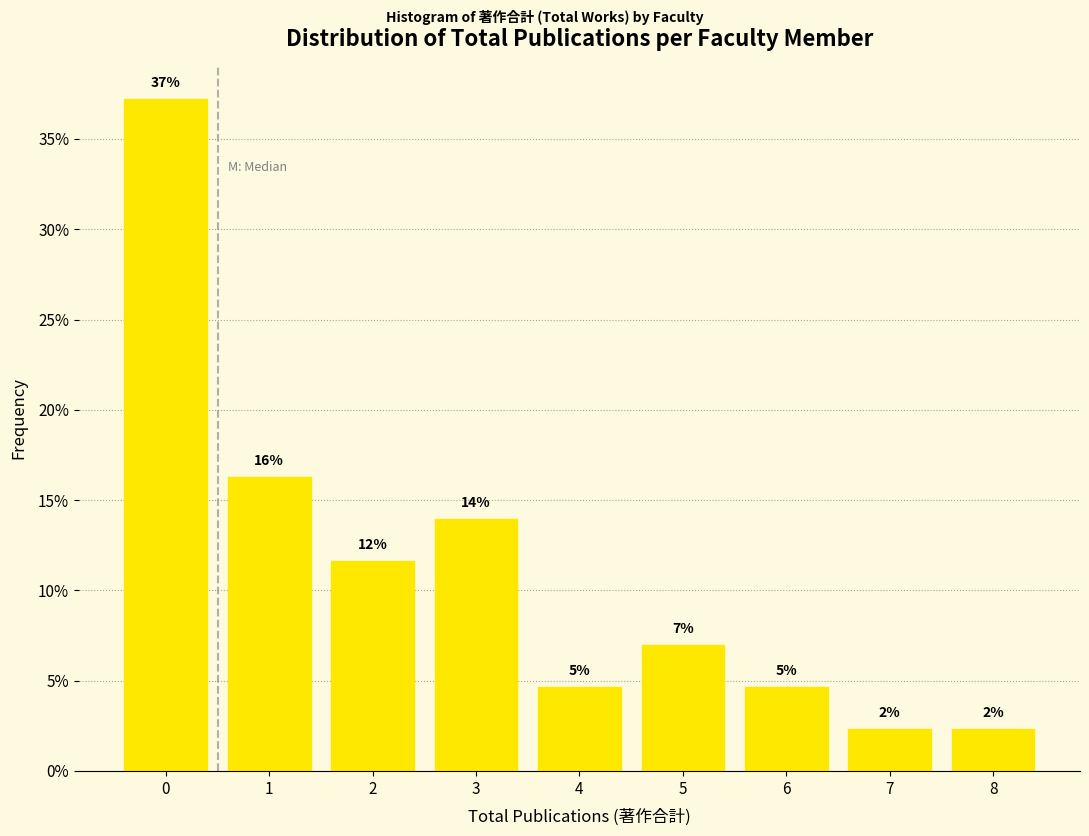

How many bars are there in total?

9